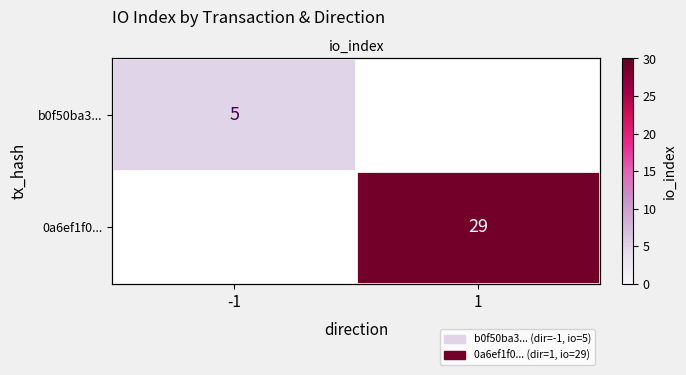

What is the smallest value displayed?

5.0